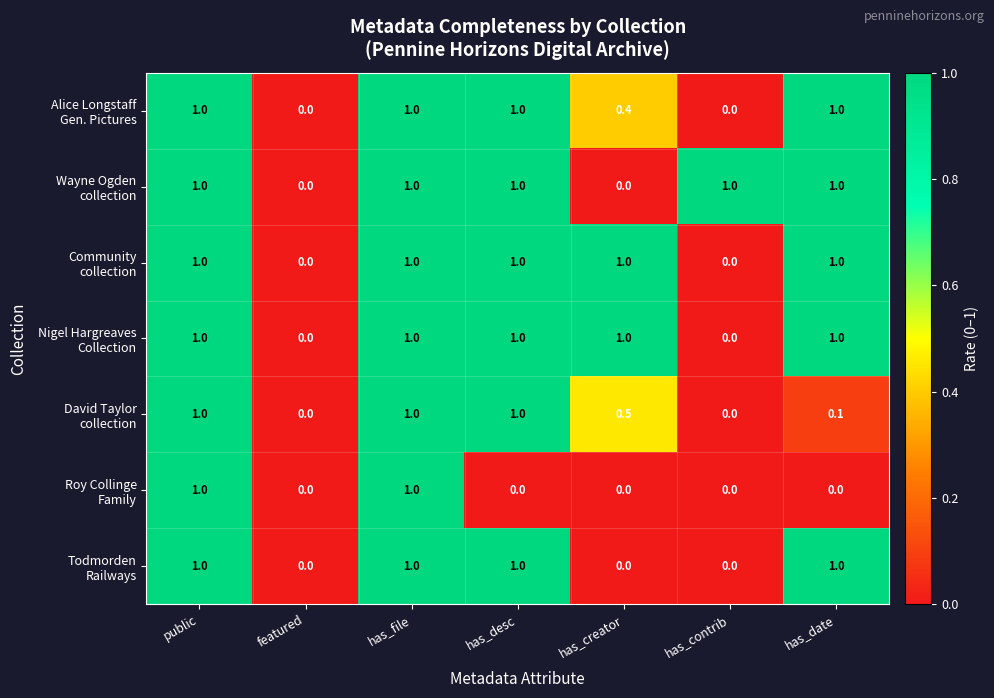

What is the difference between the highest and lowest values at has_date?

1.0